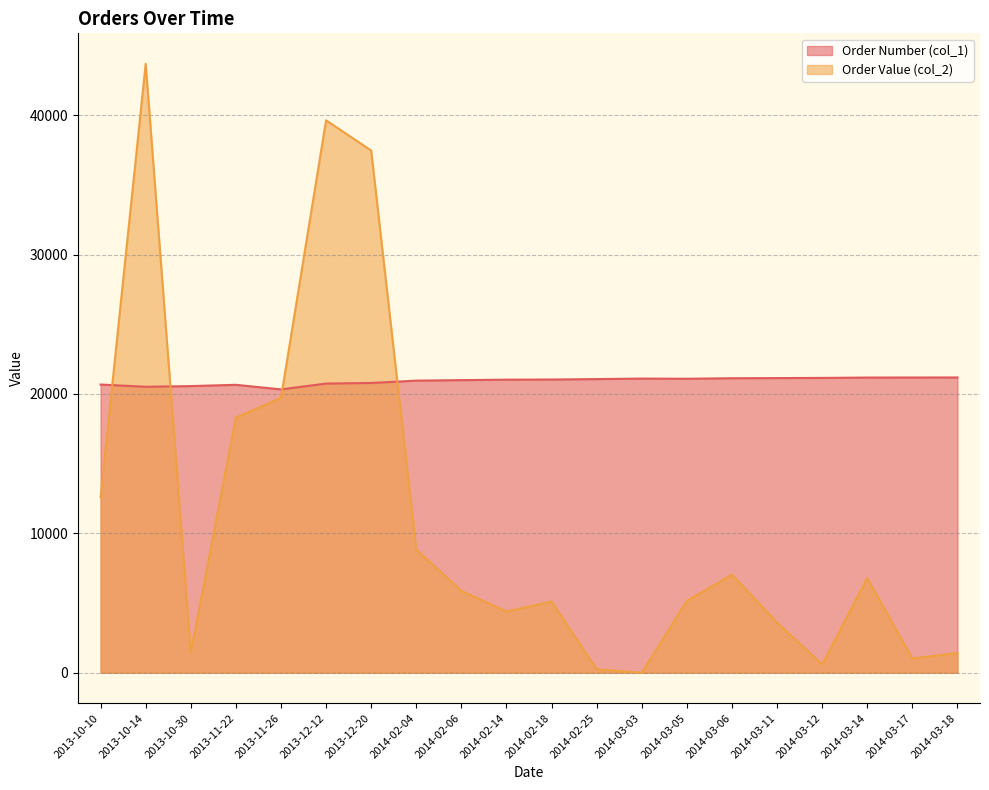

Rank the categories by Order Number (col_1) value from lowest to highest.

2013-11-26, 2013-10-14, 2013-10-30, 2013-11-22, 2013-10-10, 2013-12-12, 2013-12-20, 2014-02-04, 2014-02-06, 2014-02-14, 2014-02-18, 2014-02-25, 2014-03-05, 2014-03-03, 2014-03-06, 2014-03-11, 2014-03-12, 2014-03-14, 2014-03-17, 2014-03-18